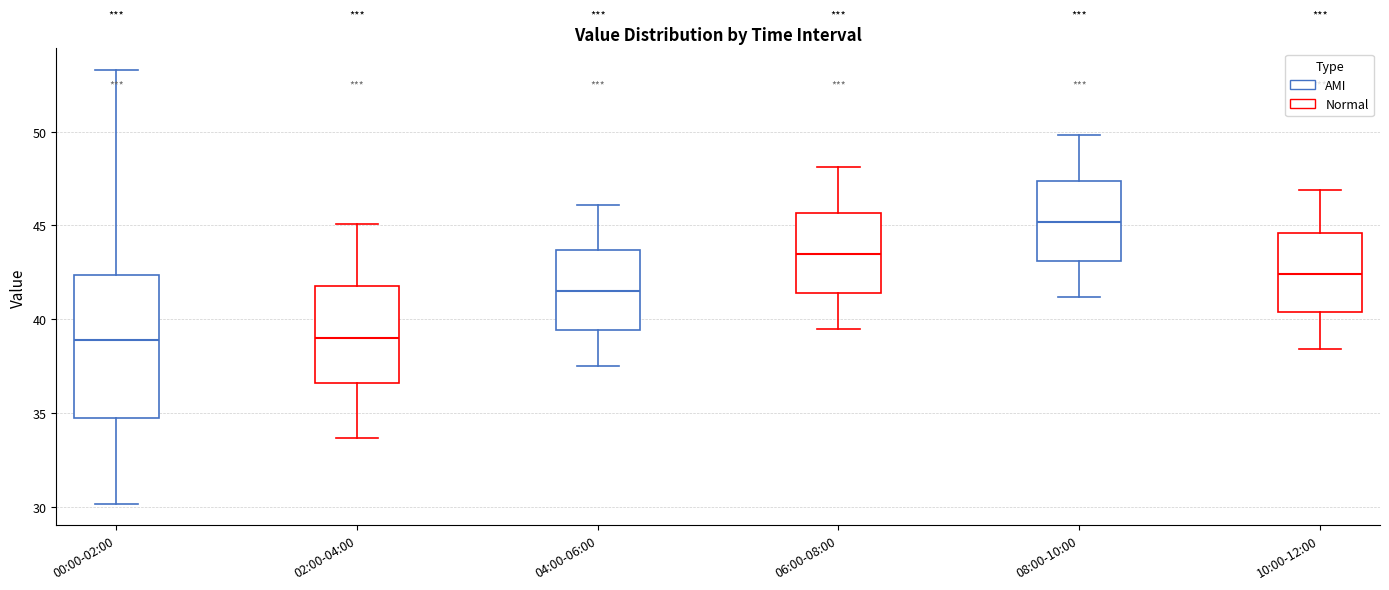

Reading left to right, read every box against the y-axis: the position of its median line, the range the box covers, and the ends of its whiskers. The values are not printed on the chart, so give them approximately, as read against the axis.

00:00-02:00: median 39.0, box 35.0 to 42.5, whiskers 30.0 to 53.5
02:00-04:00: median 39.0, box 36.5 to 42.0, whiskers 33.5 to 45.0
04:00-06:00: median 41.5, box 39.5 to 43.5, whiskers 37.5 to 46.0
06:00-08:00: median 43.5, box 41.5 to 45.5, whiskers 39.5 to 48.0
08:00-10:00: median 45.0, box 43.0 to 47.5, whiskers 41.0 to 50.0
10:00-12:00: median 42.5, box 40.5 to 44.5, whiskers 38.5 to 47.0